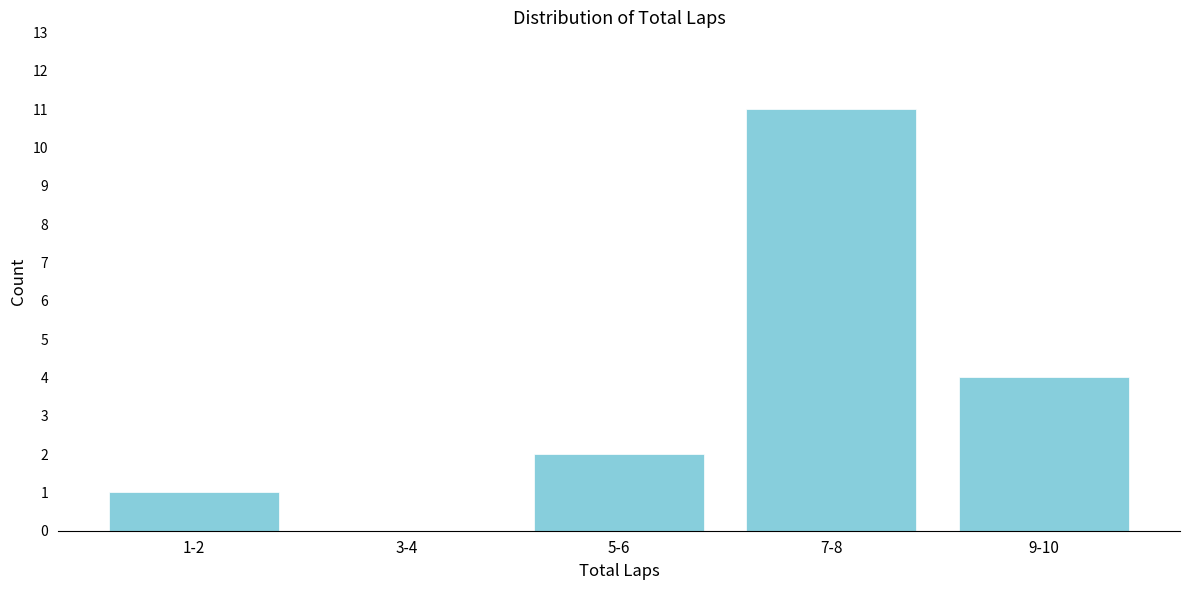

Reading left to right, transcribe all the data shown in this chart.

1-2=1	3-4=0	5-6=2	7-8=11	9-10=4